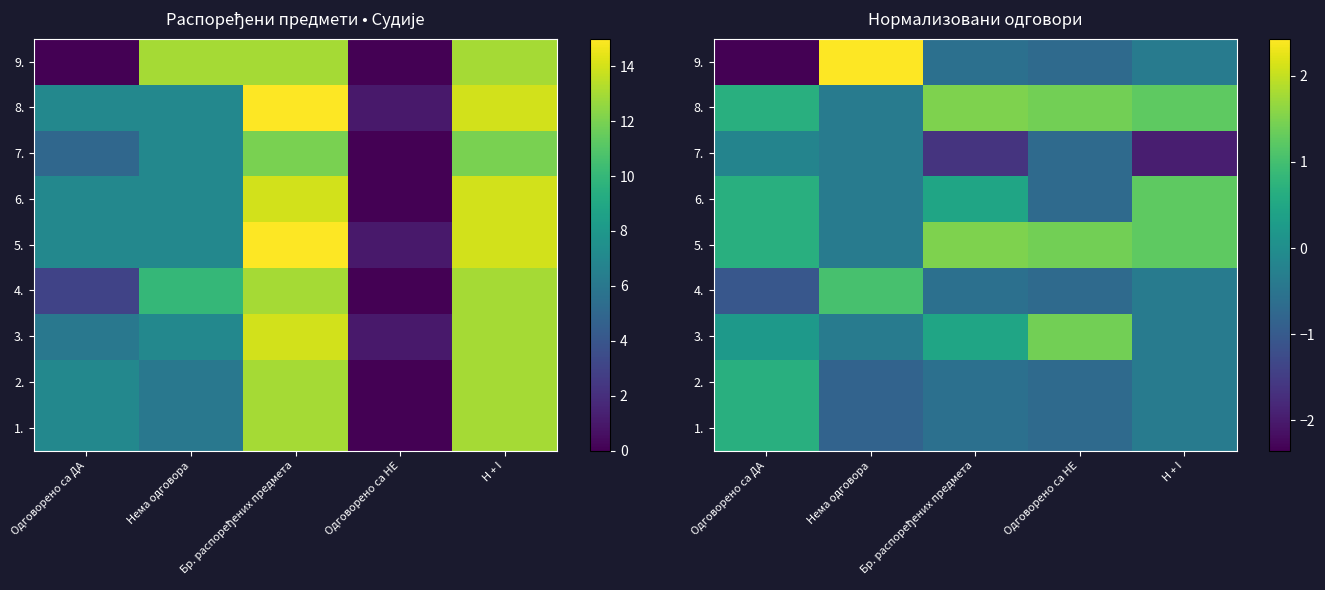

The 1. series shows -0.3 at Нема одговора. True or false?

False